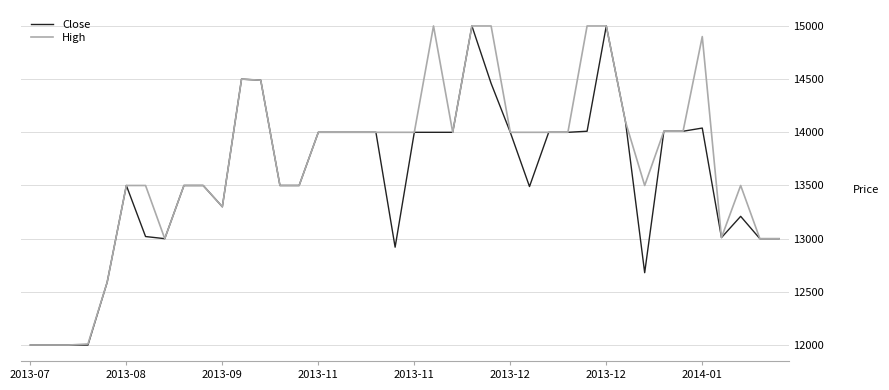

Which series has the largest total across all categories?

High